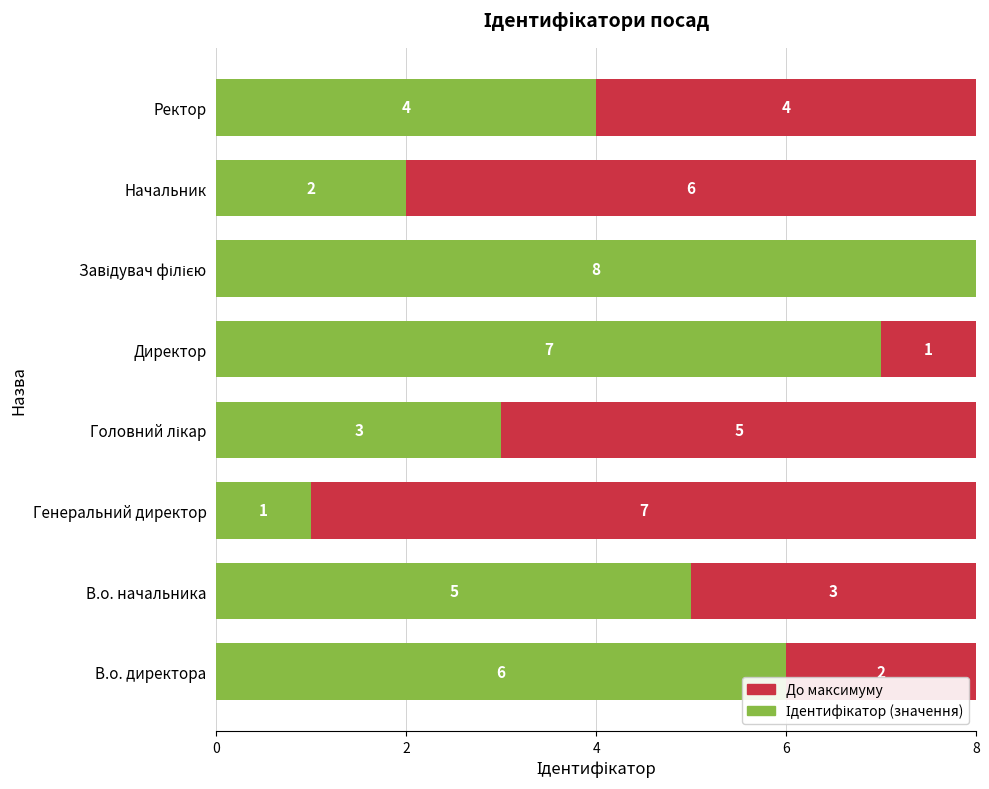

What is the total value across all series at Начальник?

8